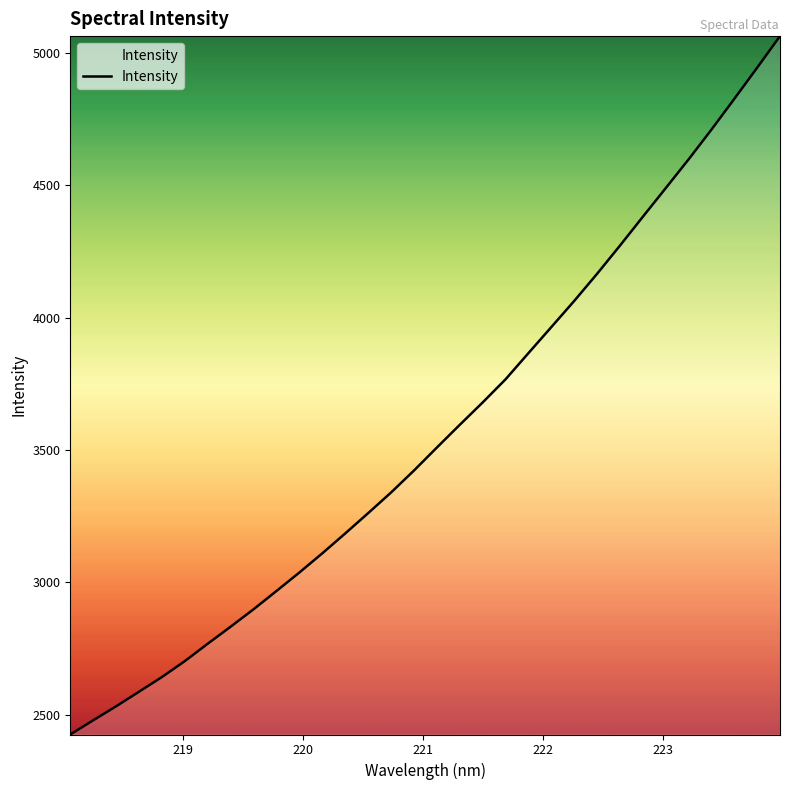

What is the average value?

3564.8